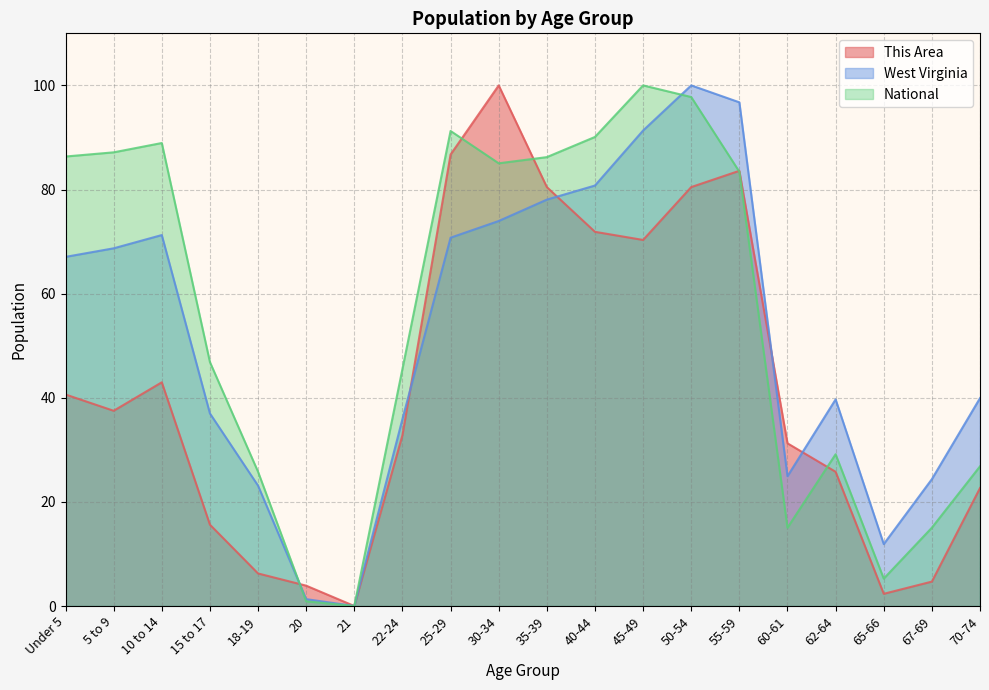

Where is This Area nearest to the value 50?

10 to 14